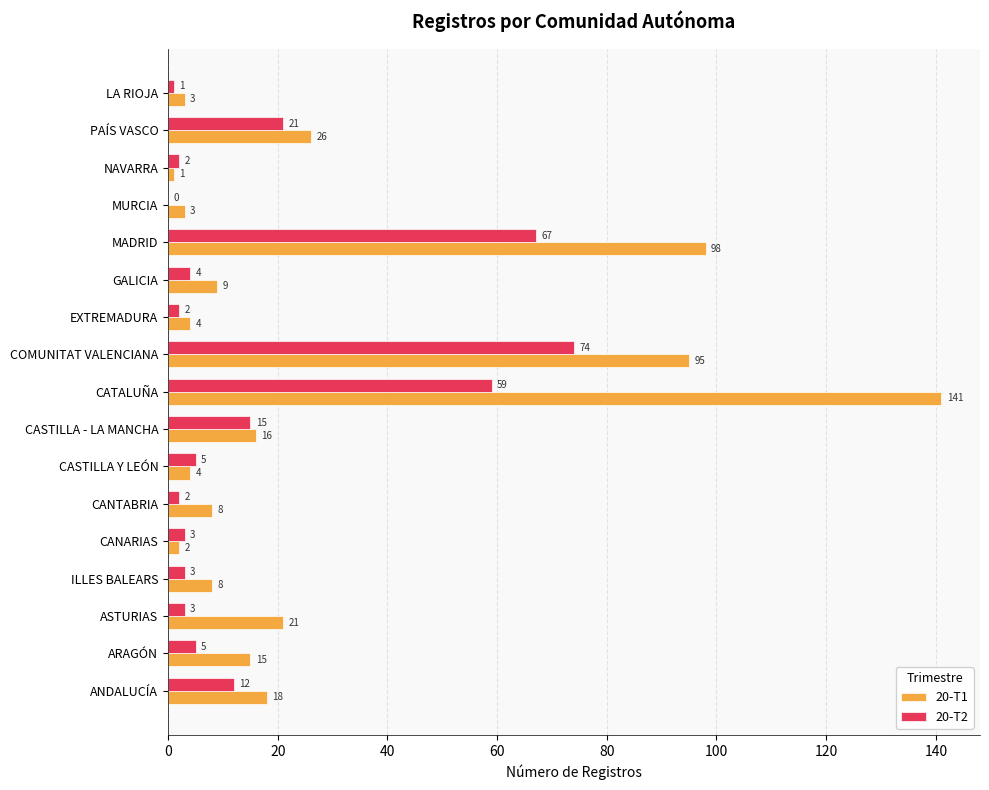

True or false: 20-T2 has a value of 59 at CATALUÑA.

True